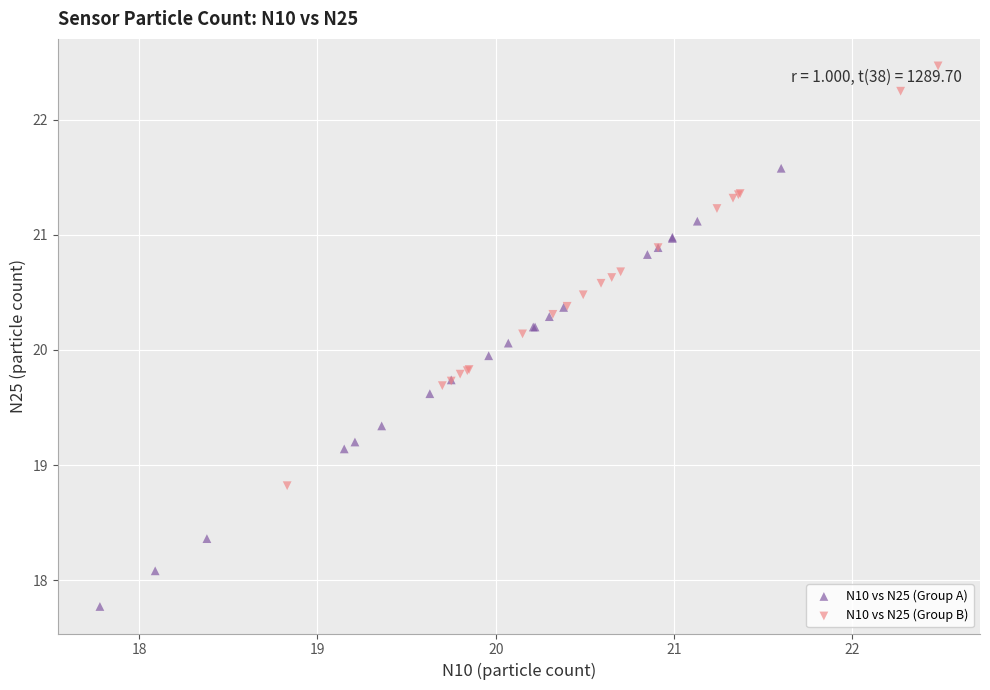

Which series reaches the maximum Y coordinate?

N10 vs N25 (Group B)